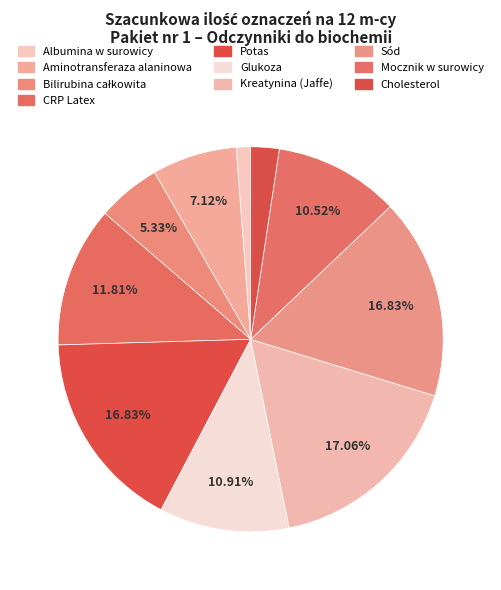

To the nearest percent, what portion does Potas represent?

17%